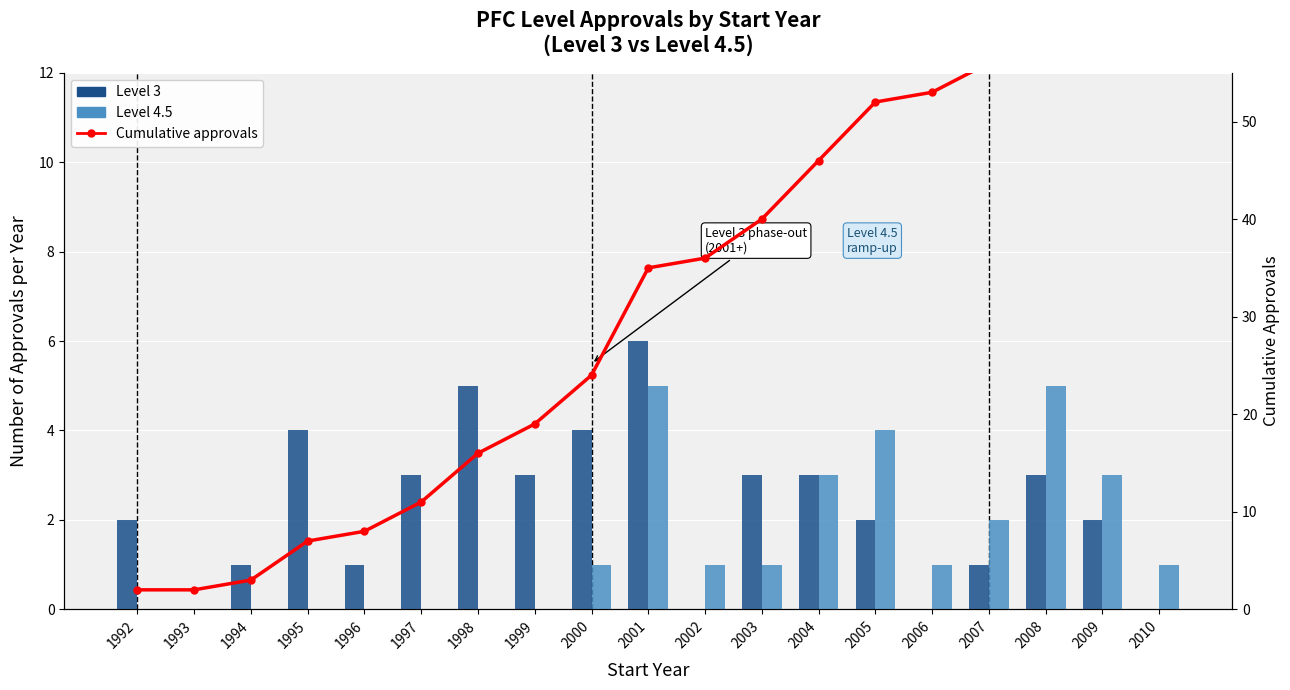

What is the difference between the second highest and second lowest values in the Cumulative approvals series?

67